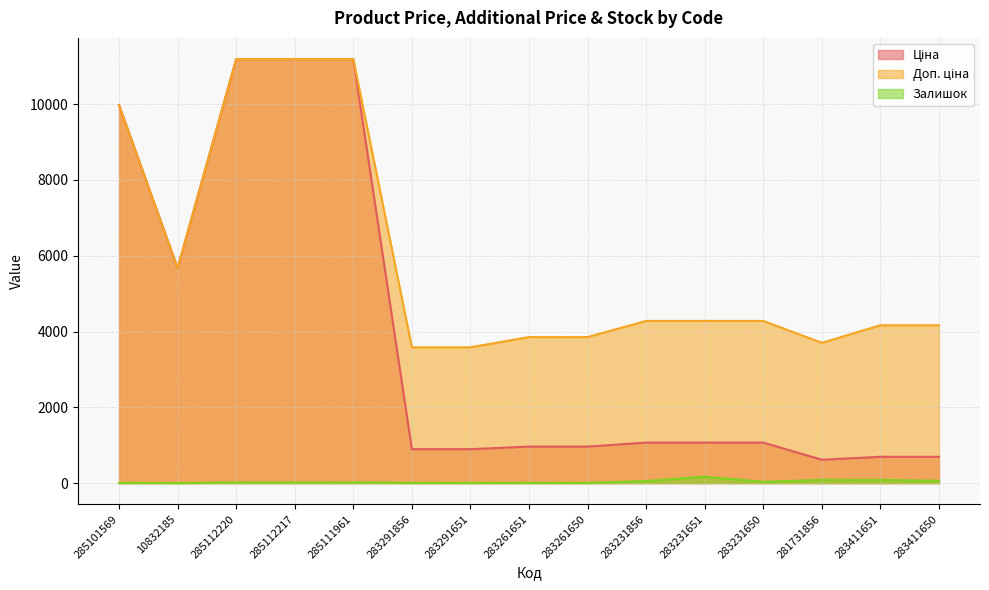

Reading left to right, transcribe all the data shown in this chart.

Ціна: 9975.0	5673.8	11188.2	11188.2	11188.2	895.9	895.9	963.5	963.5	1069.8	1069.8	1069.8	617.0	694.3	694.3
Доп. ціна: 9975.0	5673.8	11188.2	11188.2	11188.2	3583.6	3583.6	3854.0	3854.0	4279.1	4279.1	4279.1	3701.9	4165.6	4165.6
Залишок: 7.0	2.0	17.0	17.0	17.0	7.0	6.0	8.0	6.0	54.0	169.0	34.0	86.0	84.0	62.0